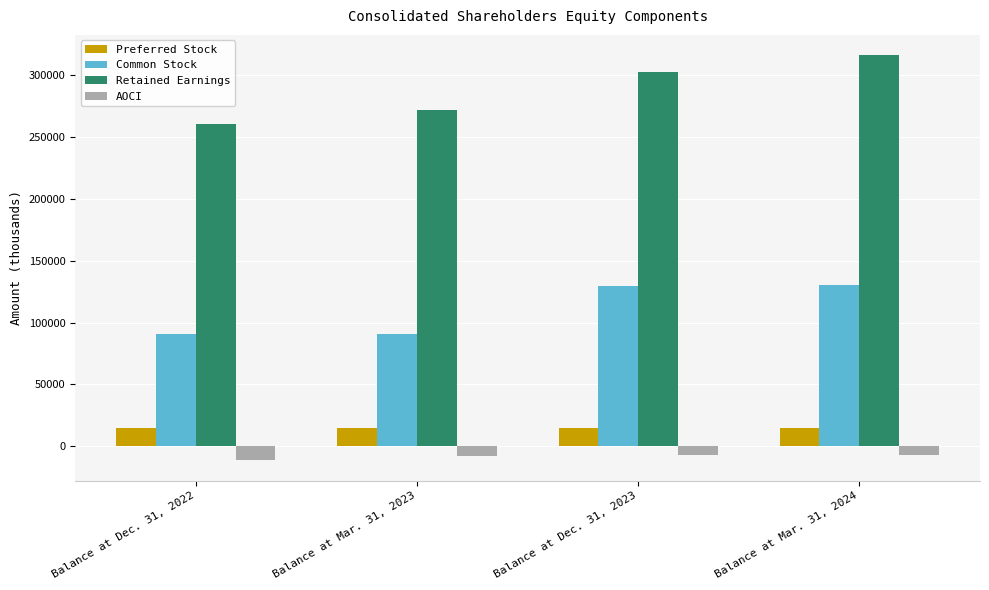

What is the maximum value shown in the chart?

316375